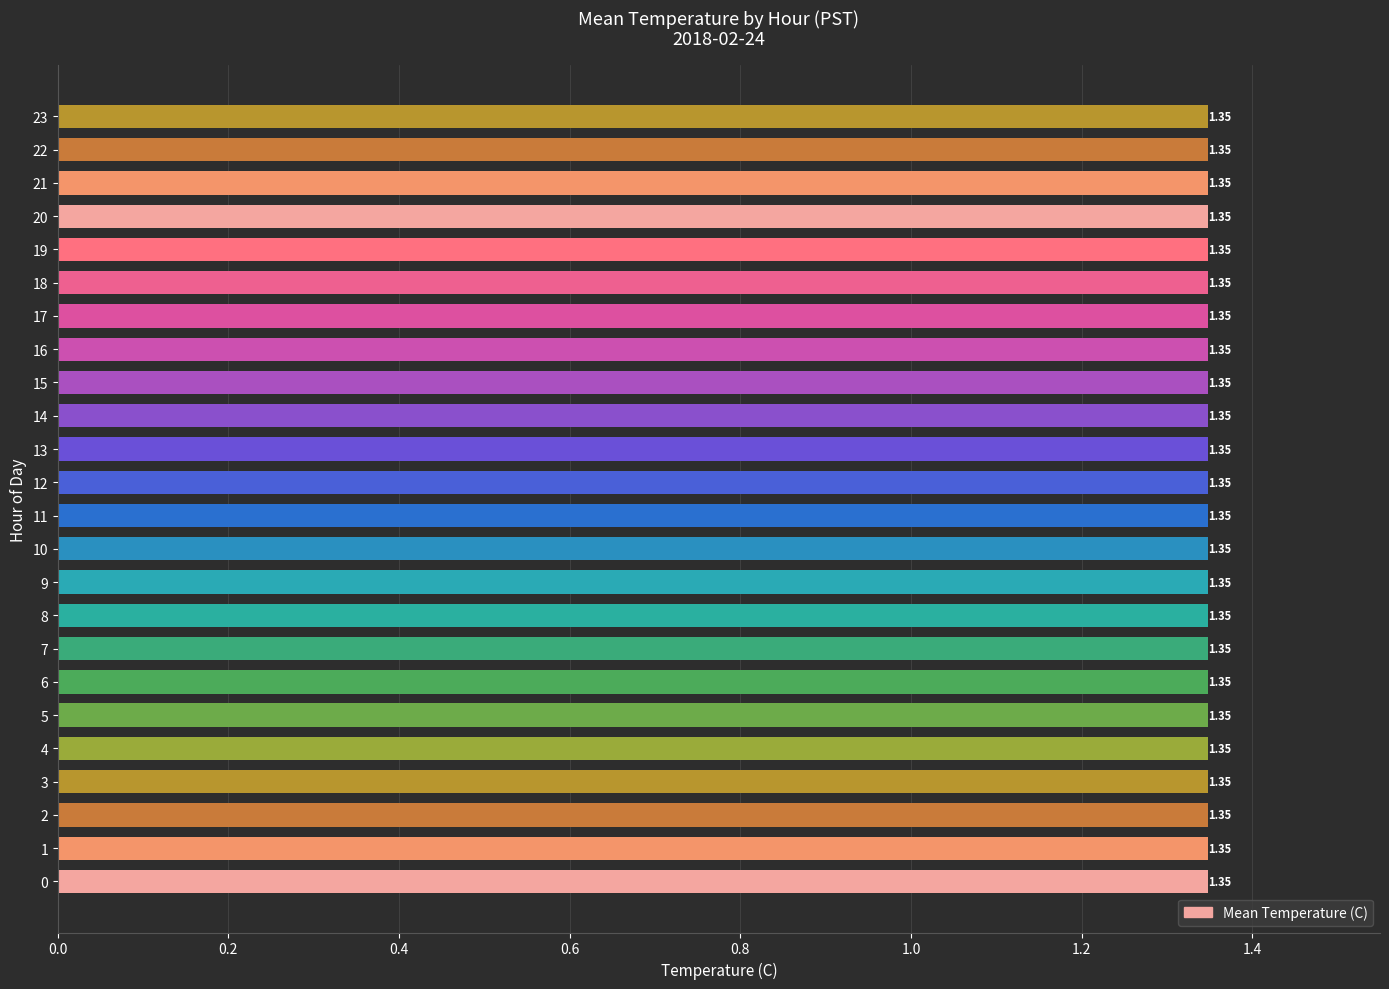

What is the value of the 4th bar from the left?

1.3